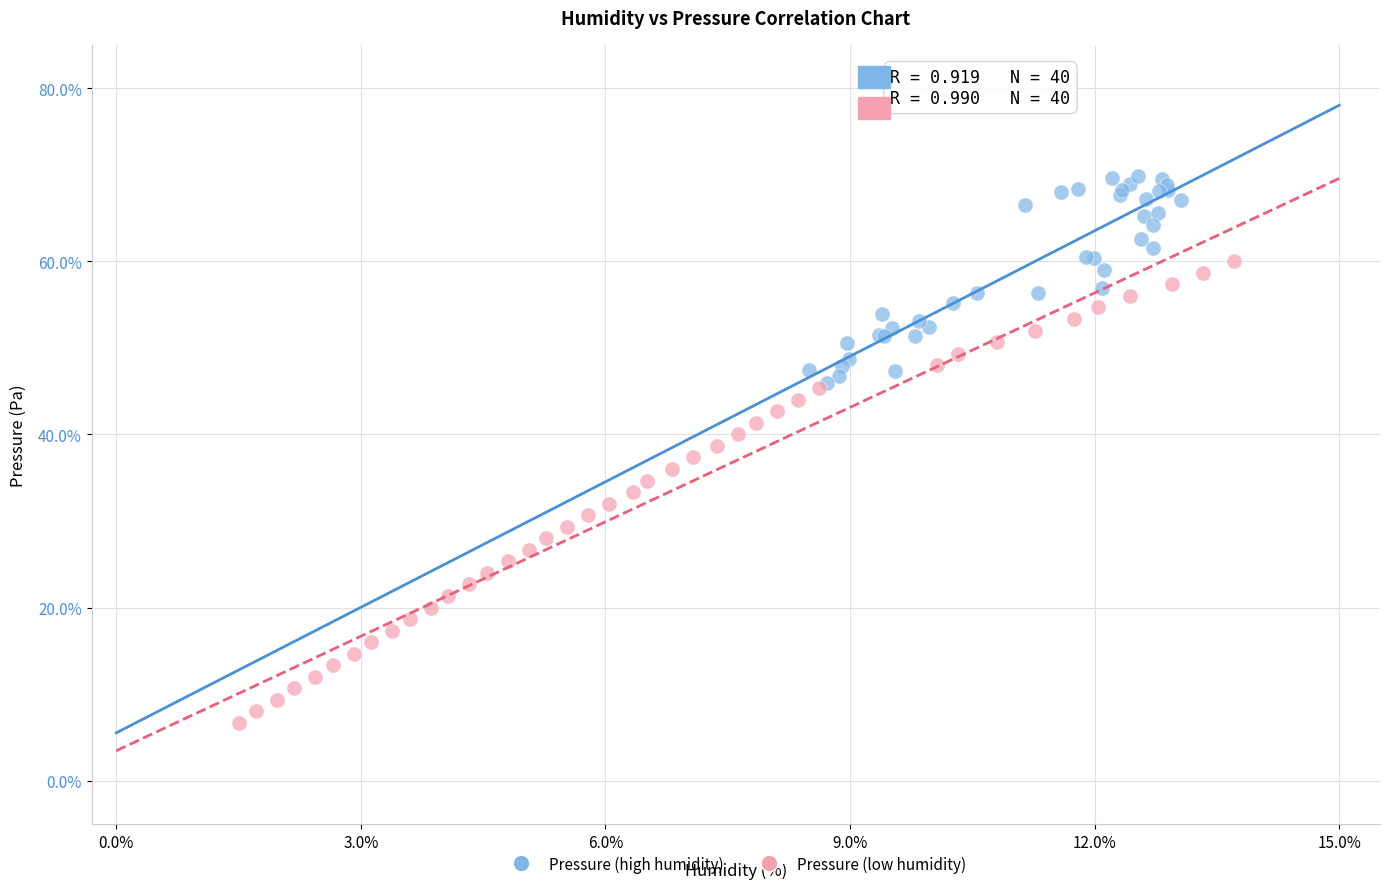

What are all the series names shown in the legend?

Pressure (high humidity), Pressure (low humidity)